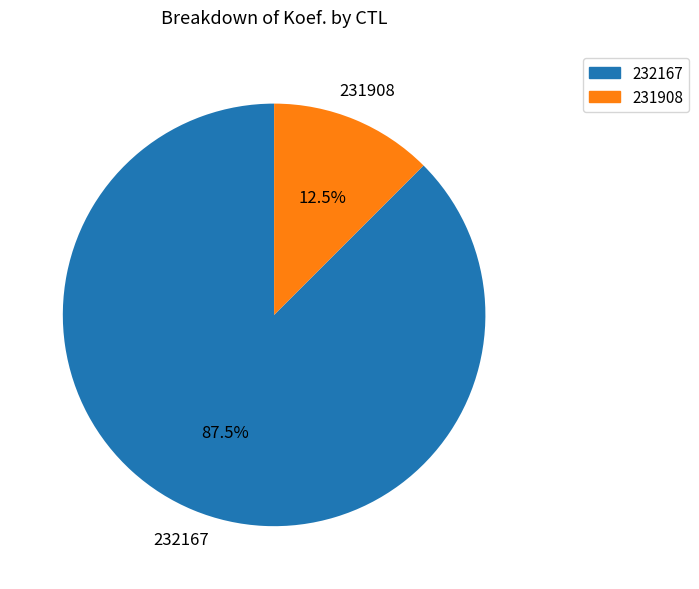

Is the sum of 231908 and 232167 greater than half?

Yes